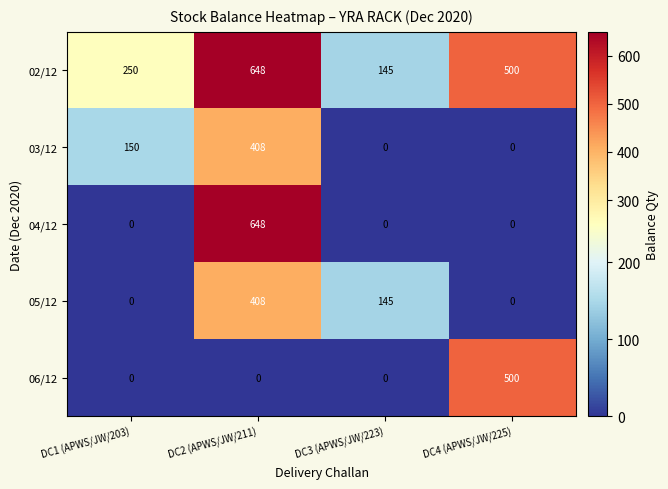

Where is 02/12 nearest to the value 396?

DC4 (APWS/JW/225)